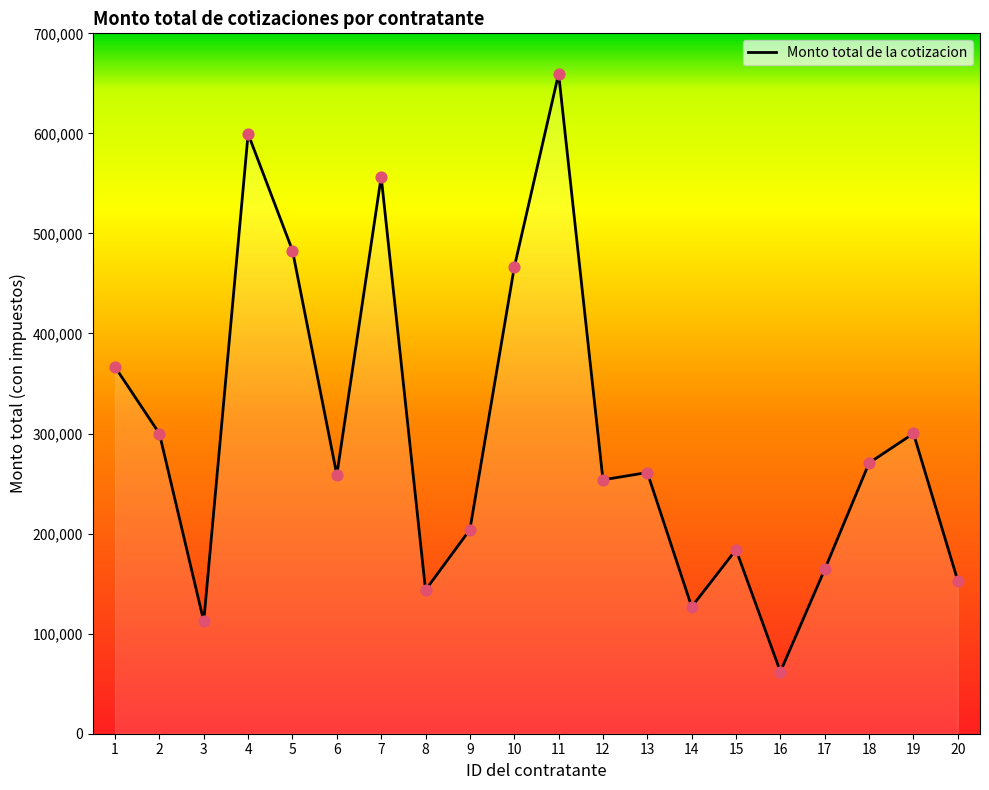

What is the ratio of the value at 16 to the value at 20?

0.4